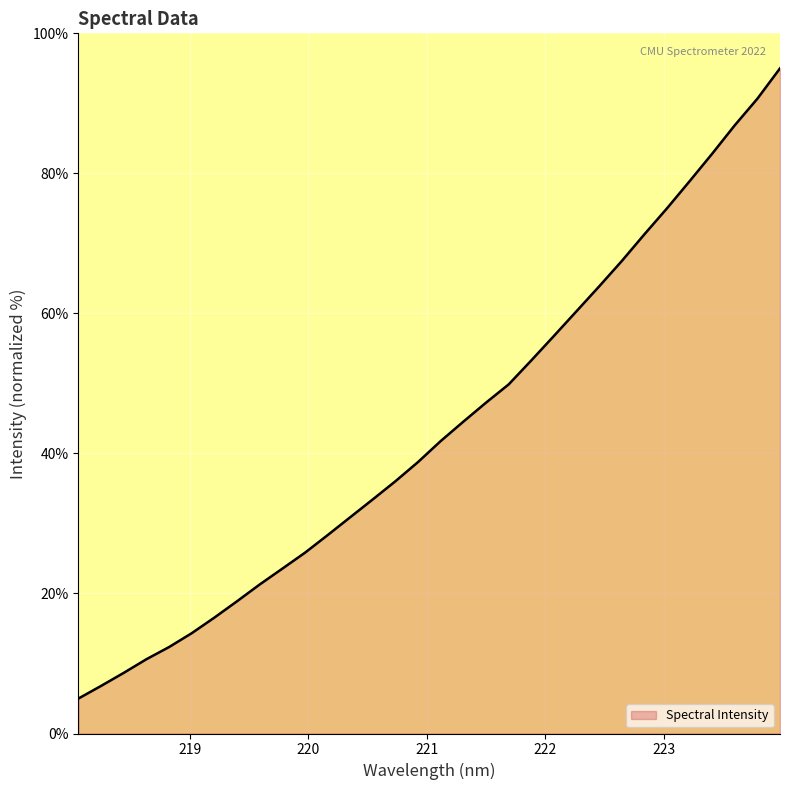

What is the difference between the maximum and minimum values?

90.0